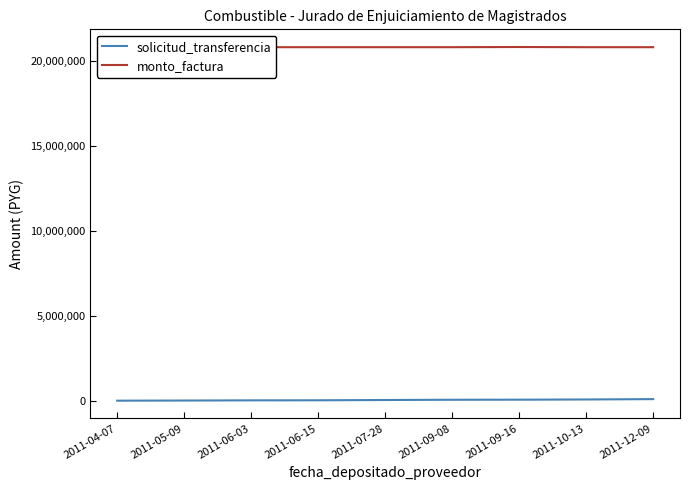

At which label does monto_factura first exceed 20802639?

2011-09-16